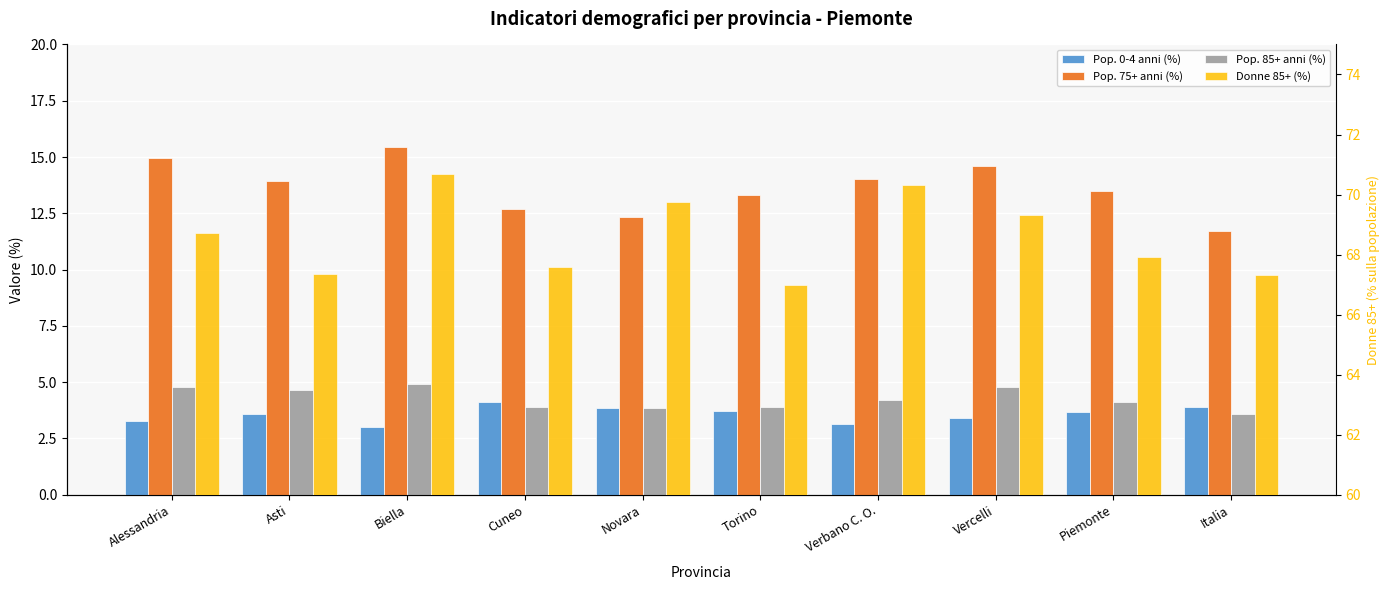

Reading left to right, extract all data points from this chart.

Pop. 0-4 anni (%): 3.3	3.6	3.0	4.1	3.8	3.7	3.1	3.4	3.7	3.9
Pop. 75+ anni (%): 15.0	13.9	15.5	12.7	12.3	13.3	14.0	14.6	13.5	11.7
Pop. 85+ anni (%): 4.8	4.7	4.9	3.9	3.9	3.9	4.2	4.8	4.1	3.6
Donne 85+ (%): 68.7	67.3	70.7	67.6	69.8	67.0	70.3	69.3	67.9	67.3